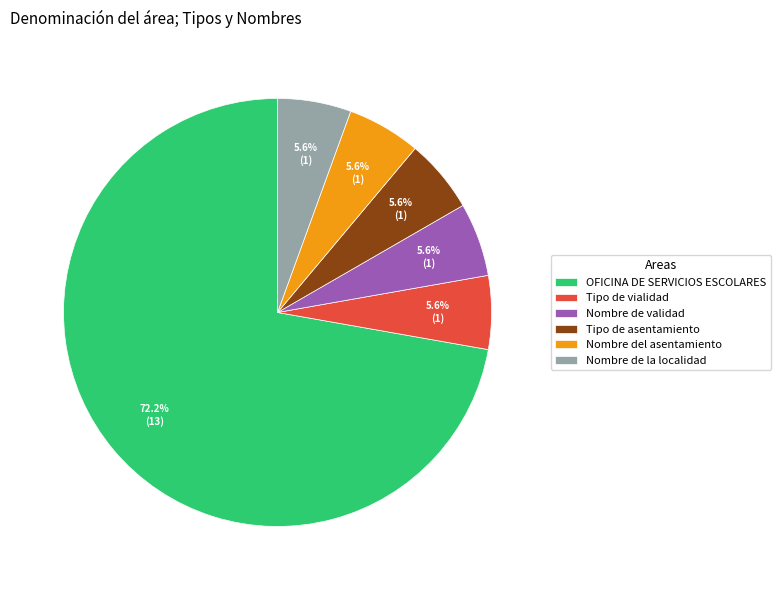

What is the ratio of the value at Tipo de vialidad to the value at Nombre de la localidad?

1.0